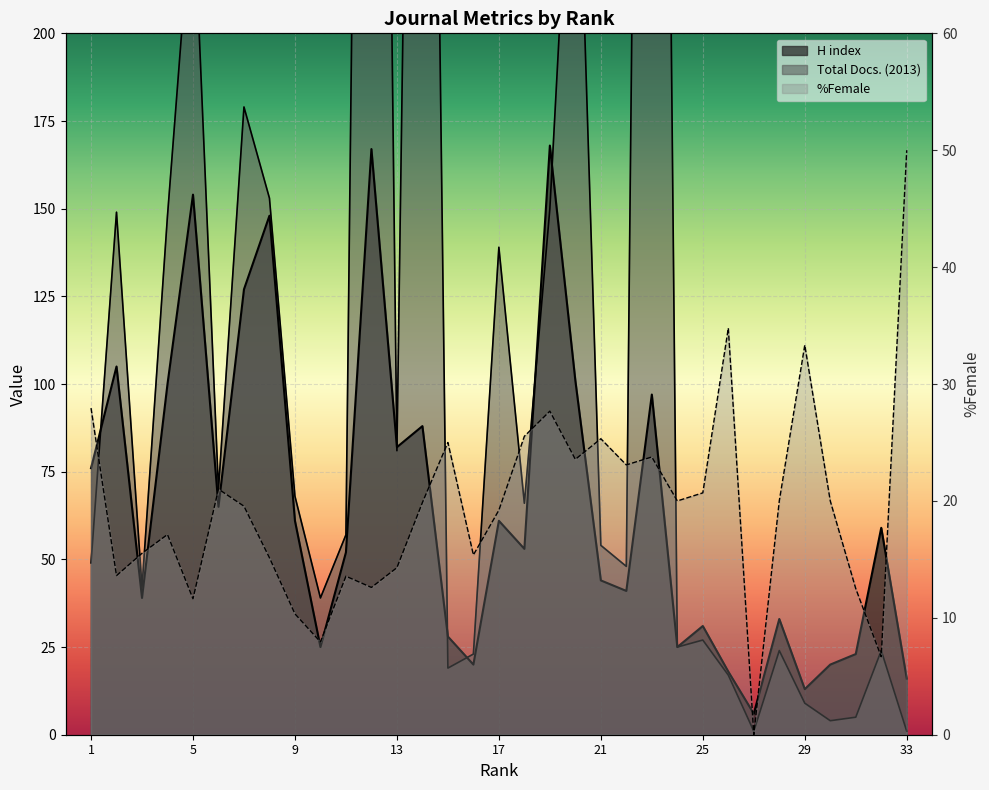

What is the difference between the second highest and minimum values in the H index series?

161.0